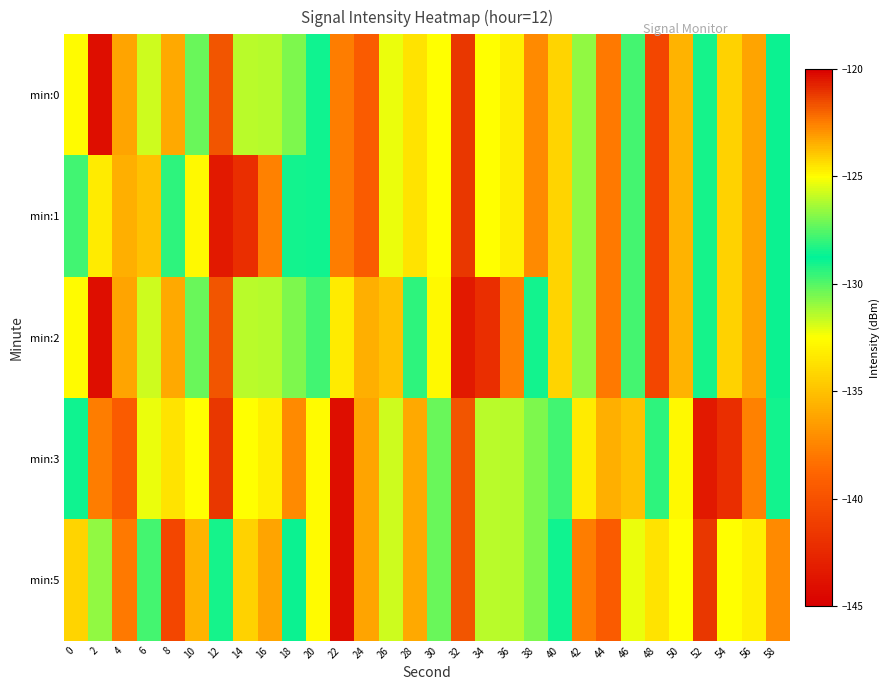

What is the difference between the highest and lowest values at 4?

16.1